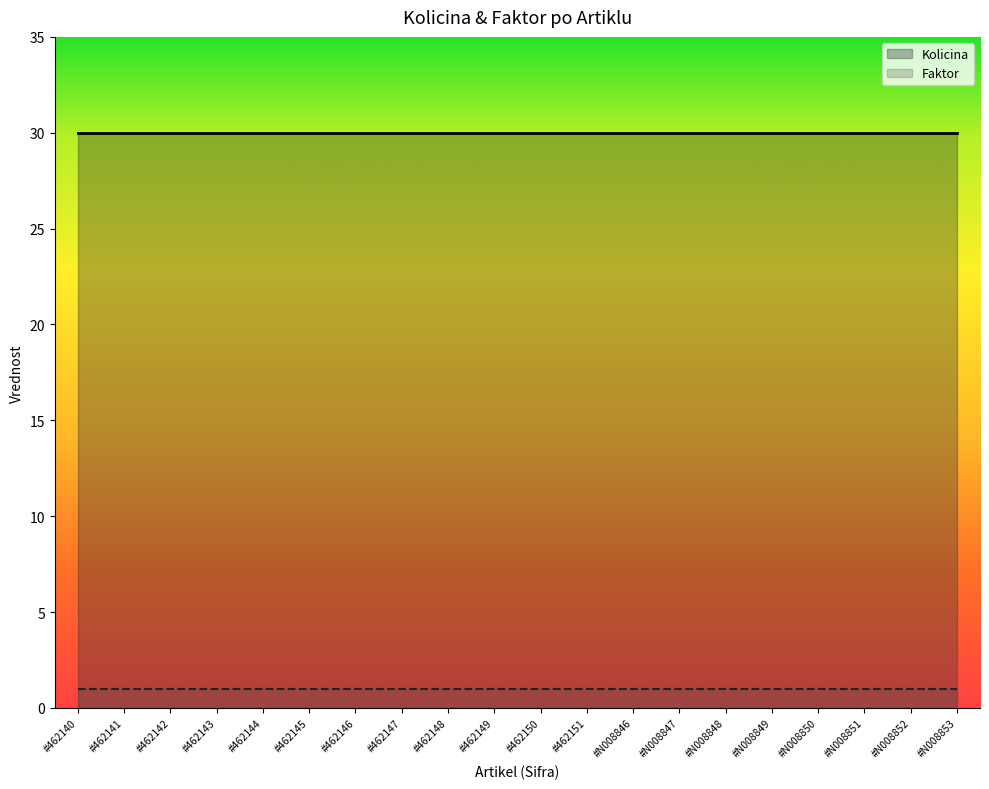

What is the value of the Faktor point at the 8th from the left?

1